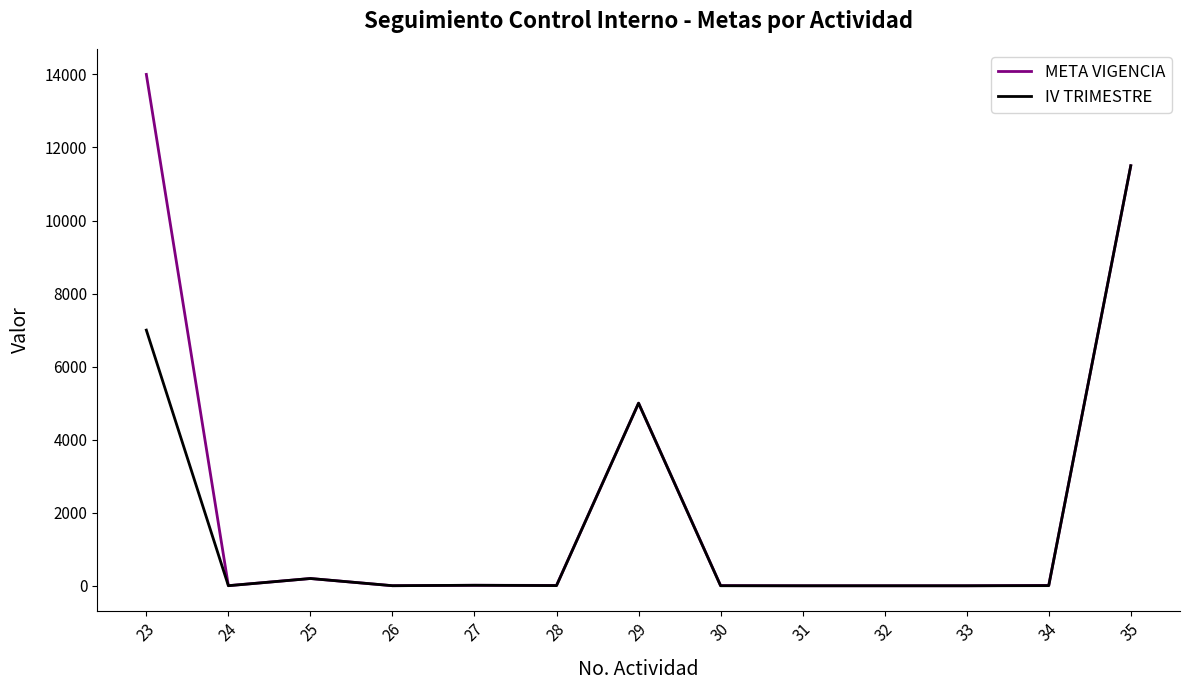

At which category is the sum across all series the highest?

35